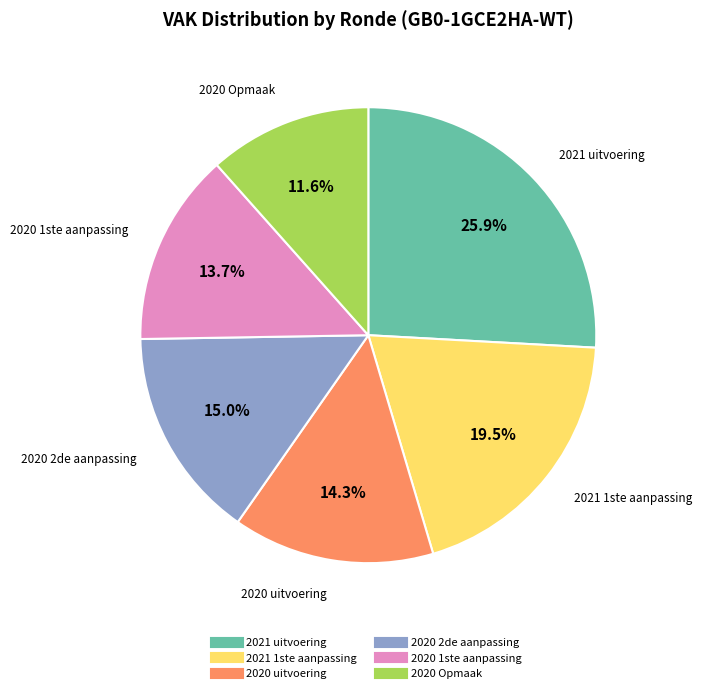

To the nearest percent, what portion does 2020 uitvoering represent?

14%